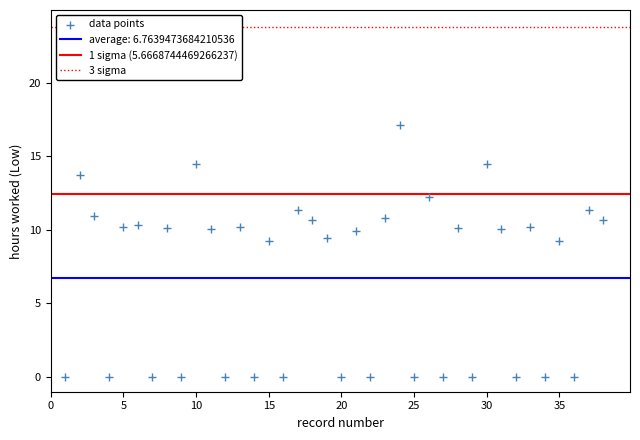

What is the range of Y values (max minus min)?

17.1